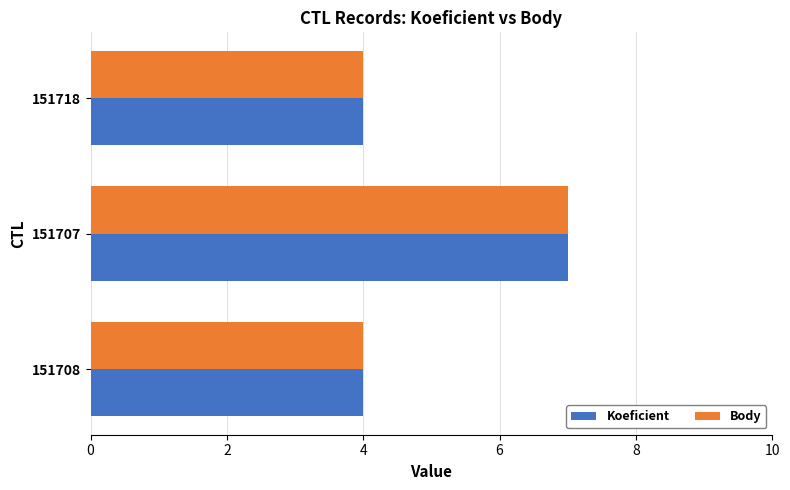

What is the sum of the Koeficient values at 151708 and 151718?

8